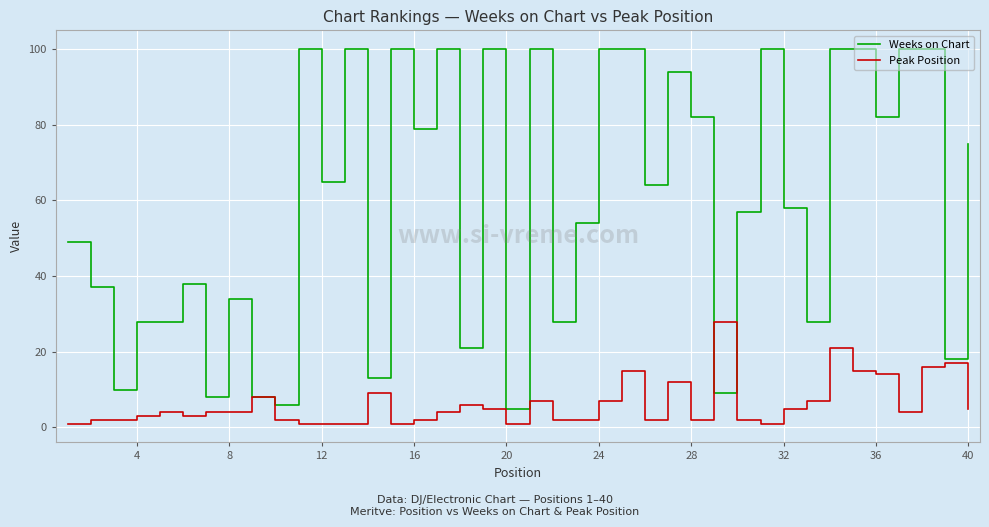

How many categories are shown in the chart?

40